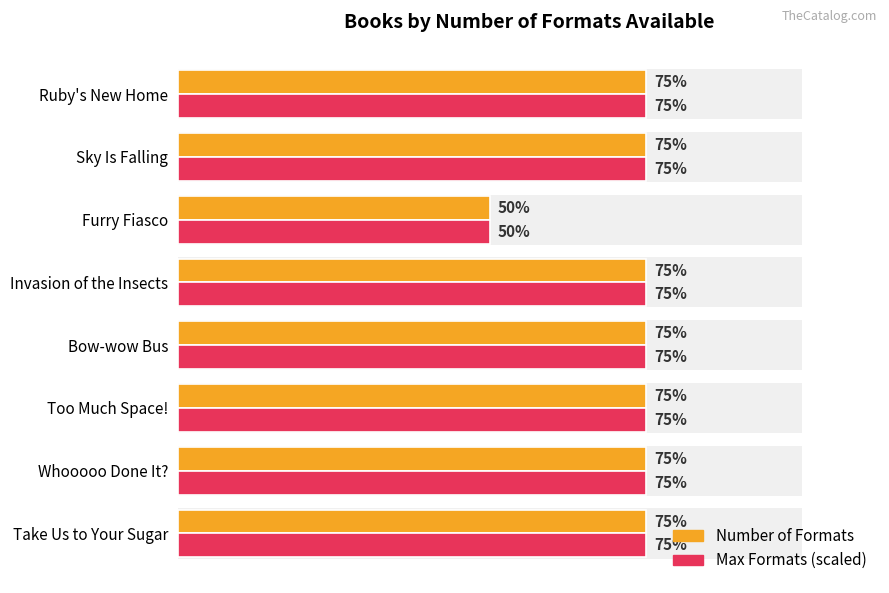

How many data points in Number of Formats are less than 3?

1